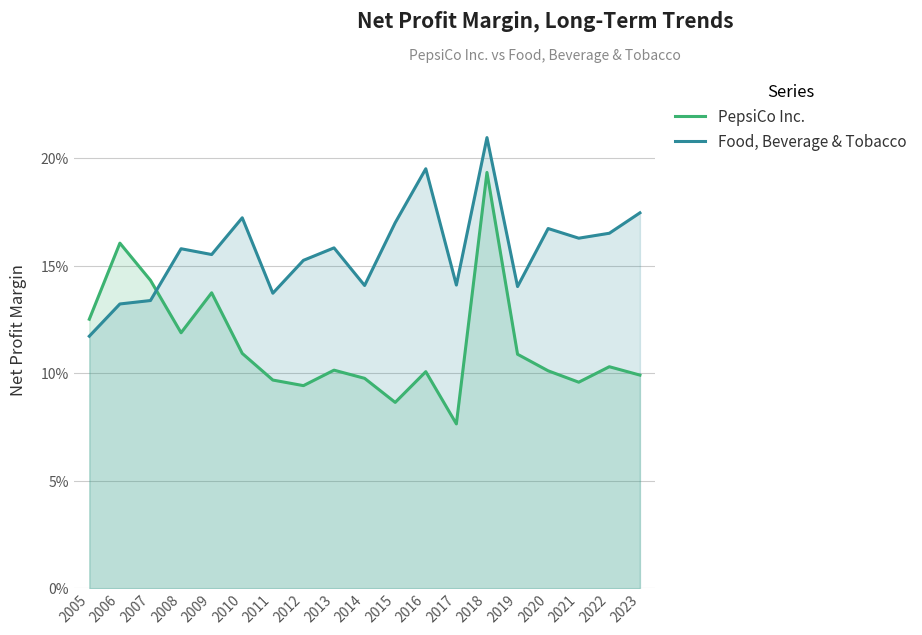

What are all the series names shown in the legend?

PepsiCo Inc., Food, Beverage & Tobacco